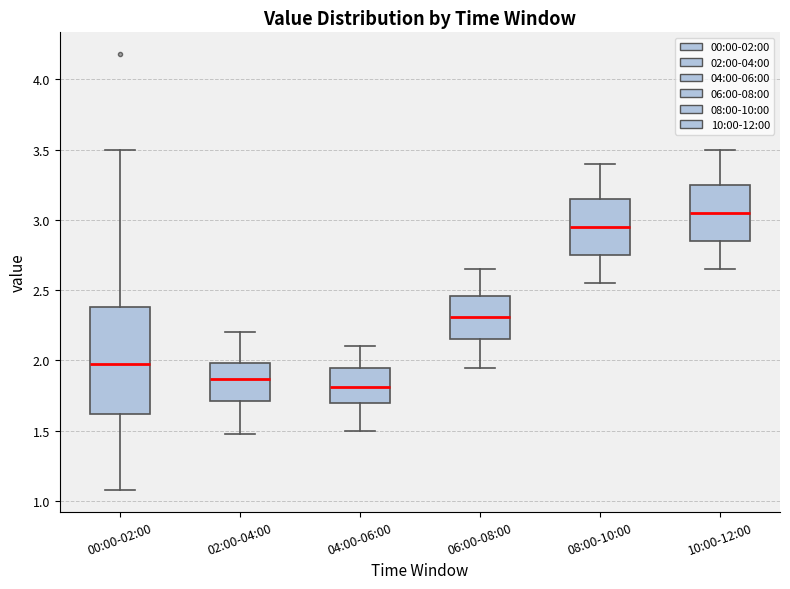

Reading left to right, transcribe this box plot: for each box, give where its median line is, the range the box spans, and where its two whiskers end, as read against the y-axis. The values are not printed on the chart, so give them approximately, as read against the axis.

00:00-02:00: median 2.00, box 1.60 to 2.40, whiskers 1.10 to 3.50
02:00-04:00: median 1.85, box 1.70 to 2.00, whiskers 1.50 to 2.20
04:00-06:00: median 1.80, box 1.70 to 1.95, whiskers 1.50 to 2.10
06:00-08:00: median 2.30, box 2.15 to 2.45, whiskers 1.95 to 2.65
08:00-10:00: median 2.95, box 2.75 to 3.15, whiskers 2.55 to 3.40
10:00-12:00: median 3.05, box 2.85 to 3.25, whiskers 2.65 to 3.50